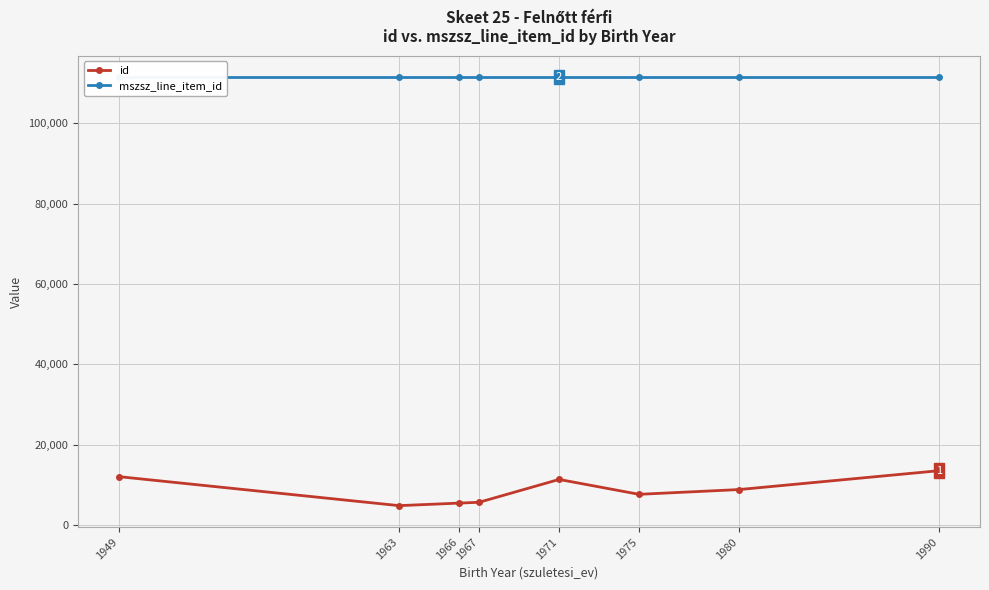

What is the sum of the id values at 1949 and 1967?

17676